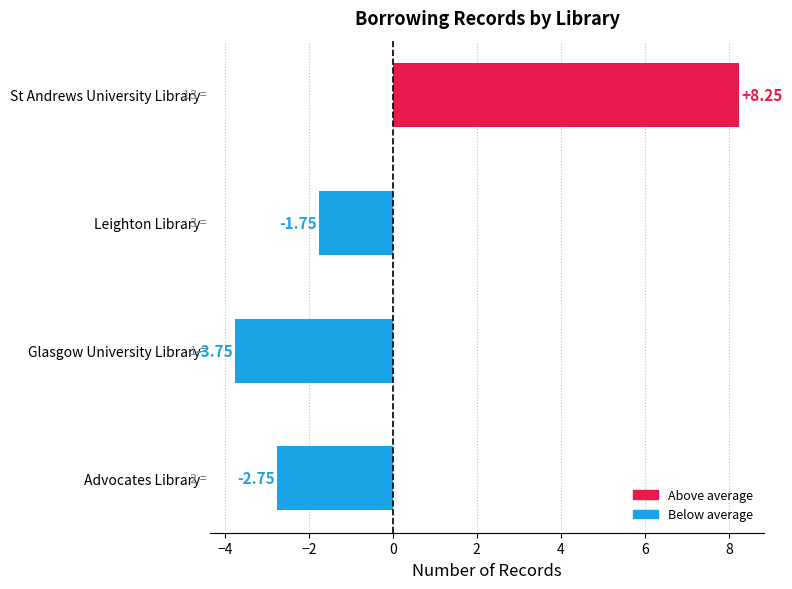

Rank the categories by value from lowest to highest.

Glasgow University Library, Advocates Library, Leighton Library, St Andrews University Library